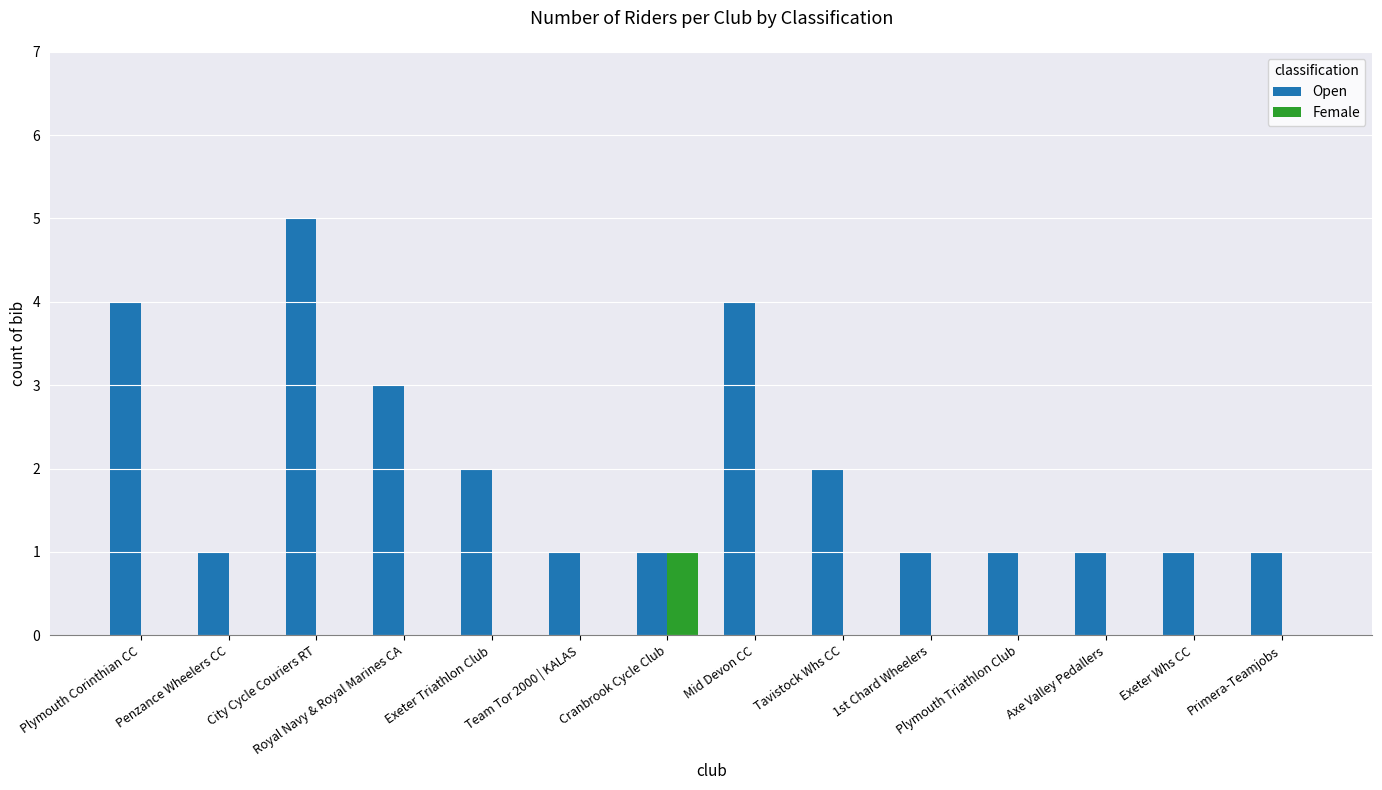

What is the sum of all Female values?

1